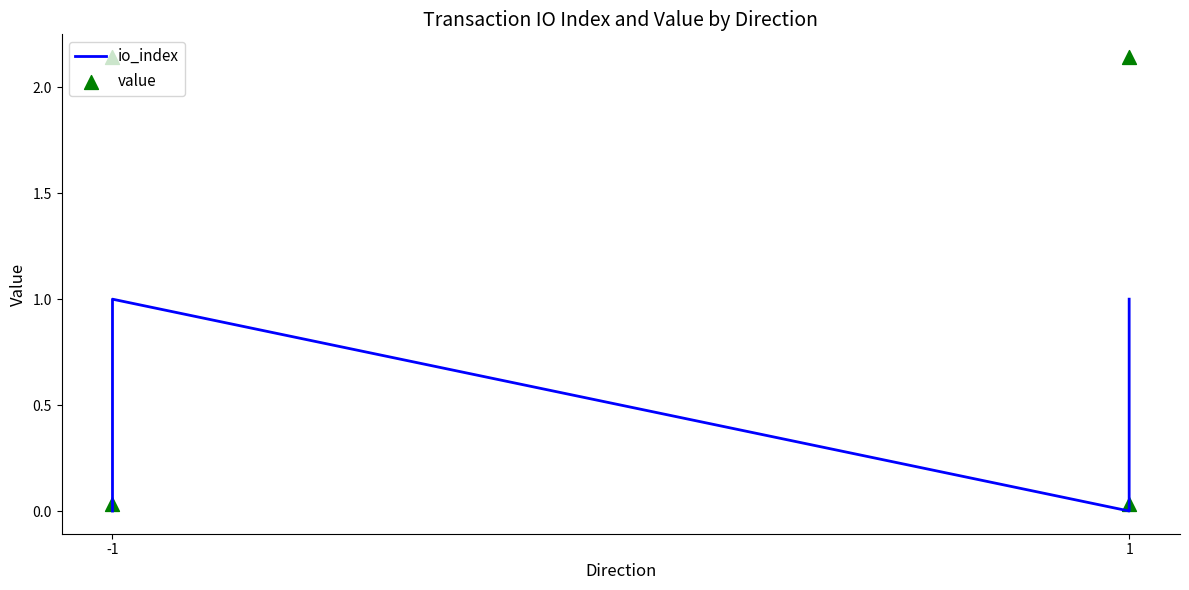

What are all the series names shown in the legend?

io_index, value